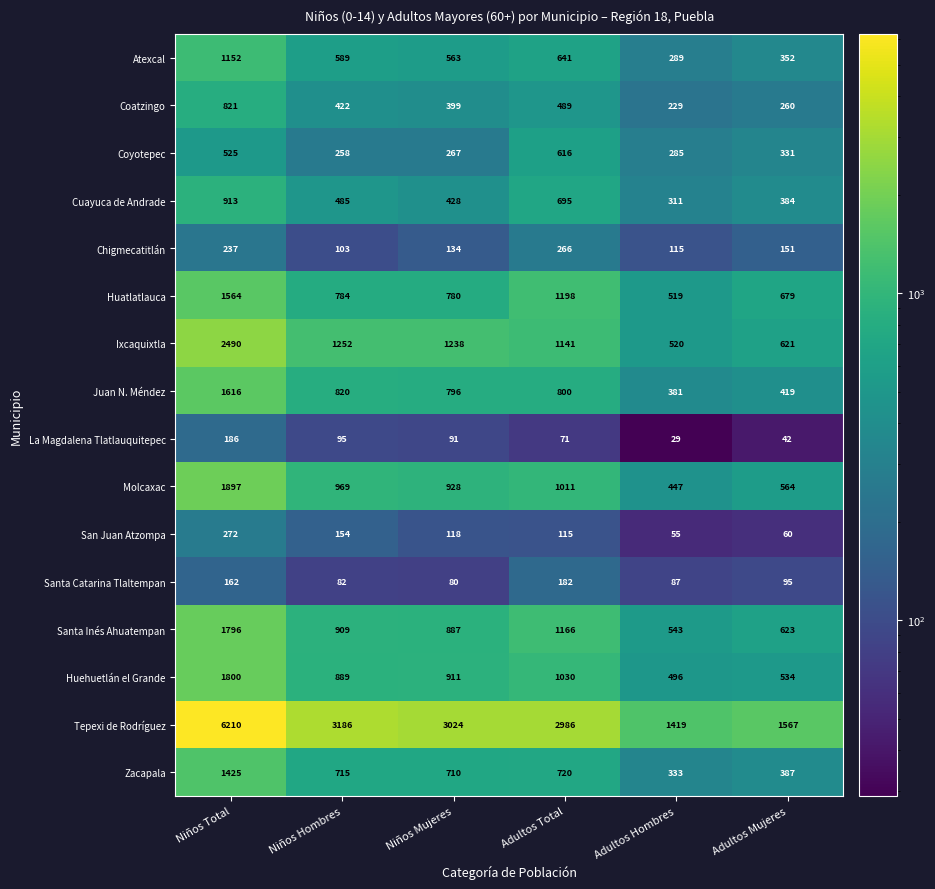

The value of Santa Inés Ahuatempan at Adultos Mujeres is 928. True or false?

False